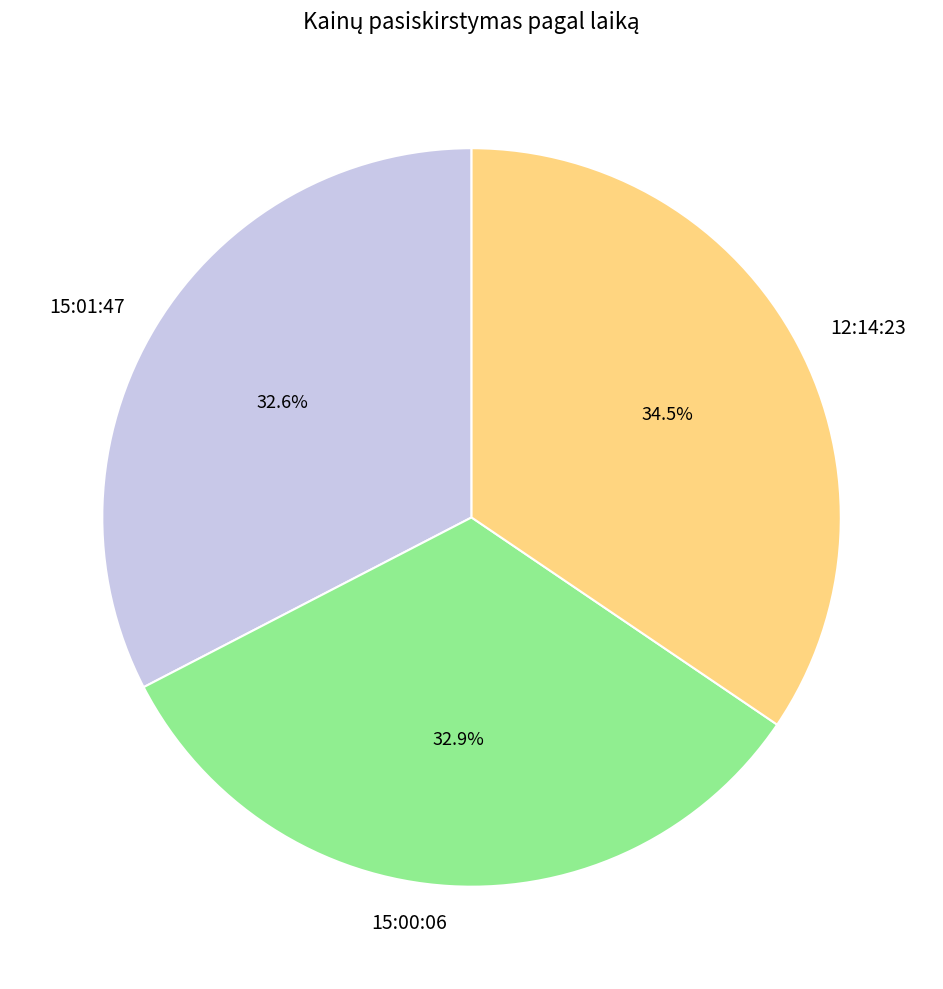

To the nearest percent, what is the difference between the largest and smallest slice percentages?

2%